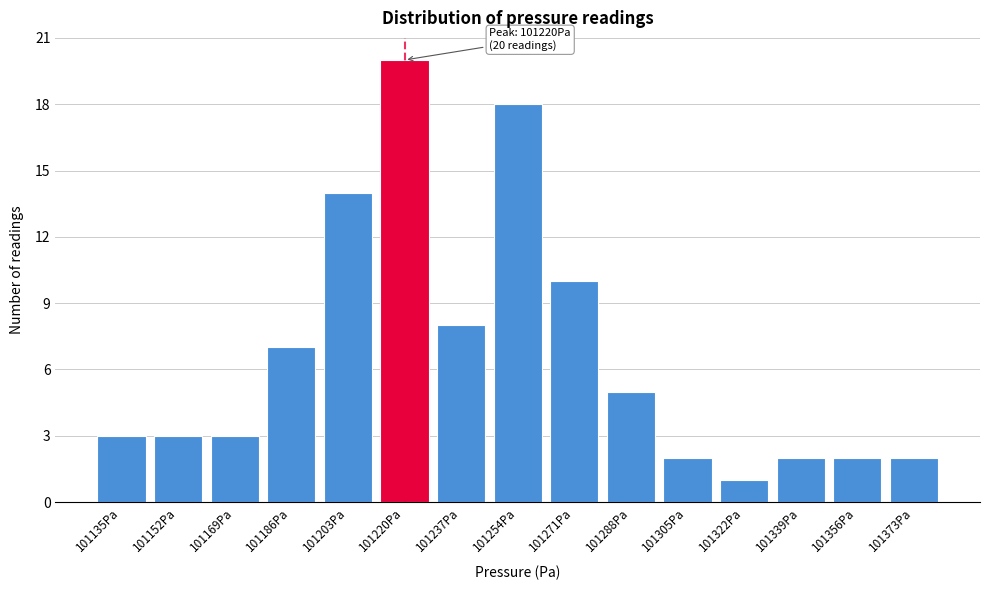

Reading left to right, list all the values displayed in this chart.

101135Pa=3	101152Pa=3	101169Pa=3	101186Pa=7	101203Pa=14	101220Pa=20	101237Pa=8	101254Pa=18	101271Pa=10	101288Pa=5	101305Pa=2	101322Pa=1	101339Pa=2	101356Pa=2	101373Pa=2